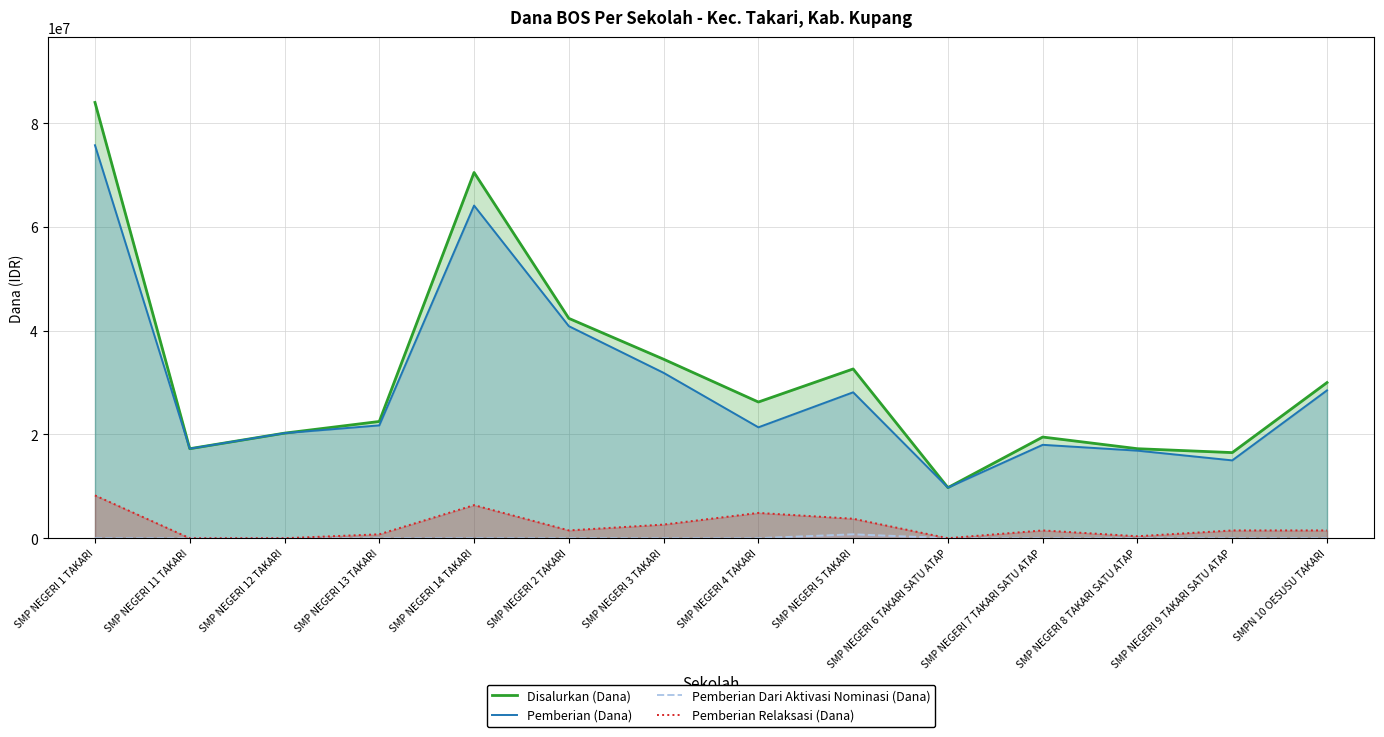

At which label does Pemberian Dari Aktivasi Nominasi (Dana) reach its minimum?

SMP NEGERI 1 TAKARI